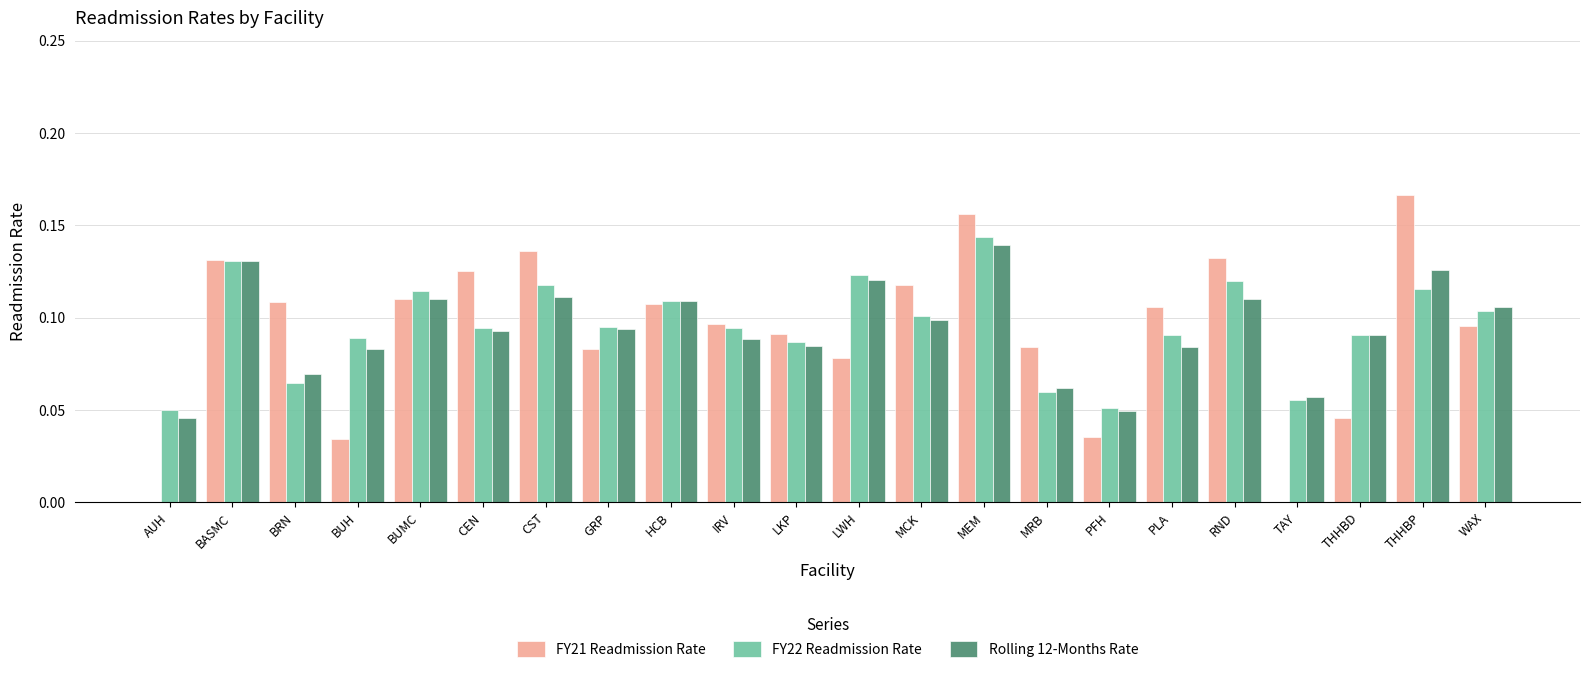

Which series changed the most between MCK and THHBP?

FY21 Readmission Rate